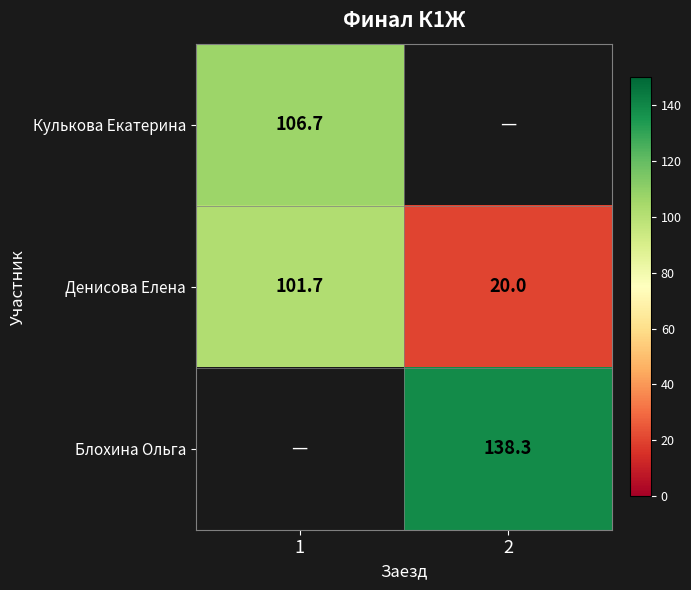

At which category does the chart reach its peak across all series?

2